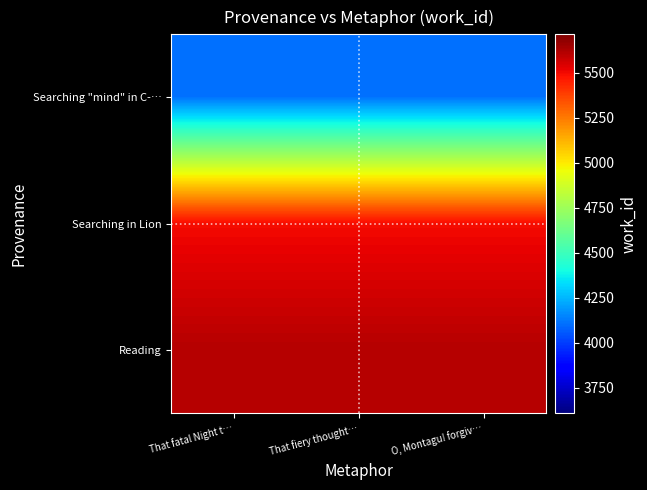

At That fiery thought…, list the series in order from largest to smallest.

Reading, Searching in Lion, Searching "mind" in C-…